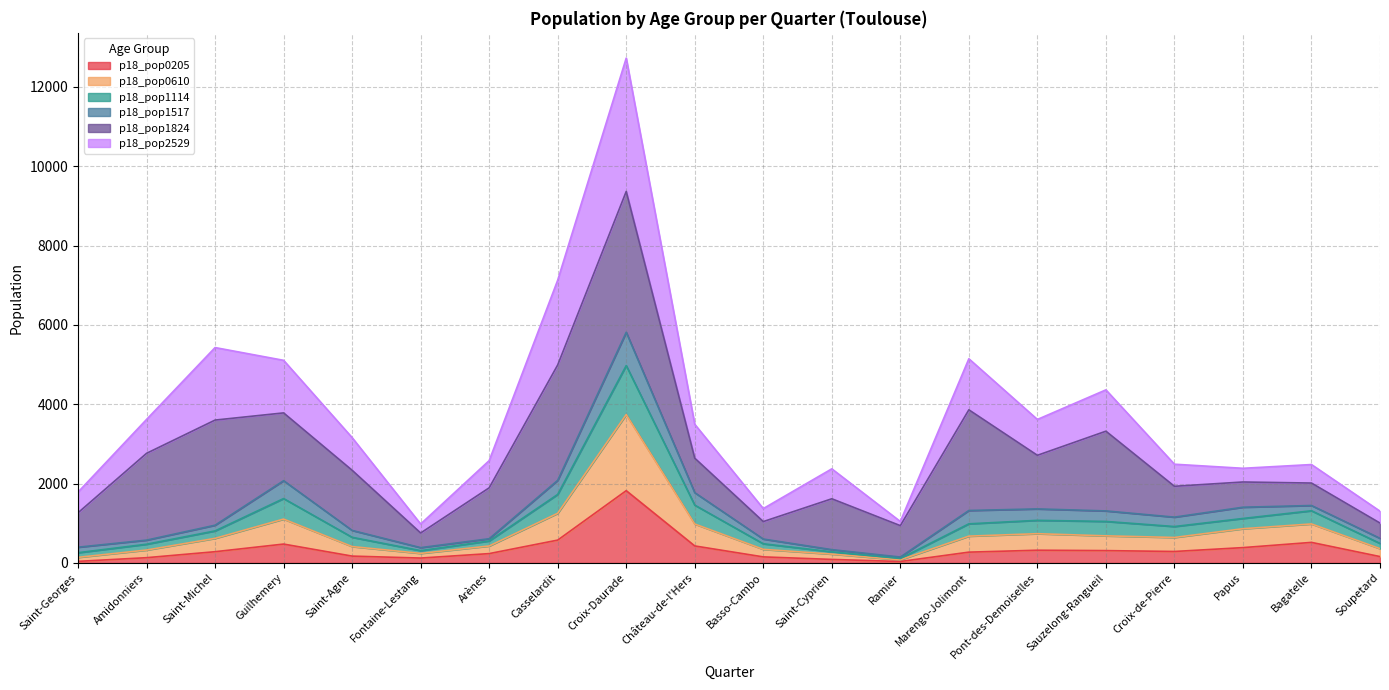

True or false: p18_pop0610 and p18_pop1114 cross at least once.

False